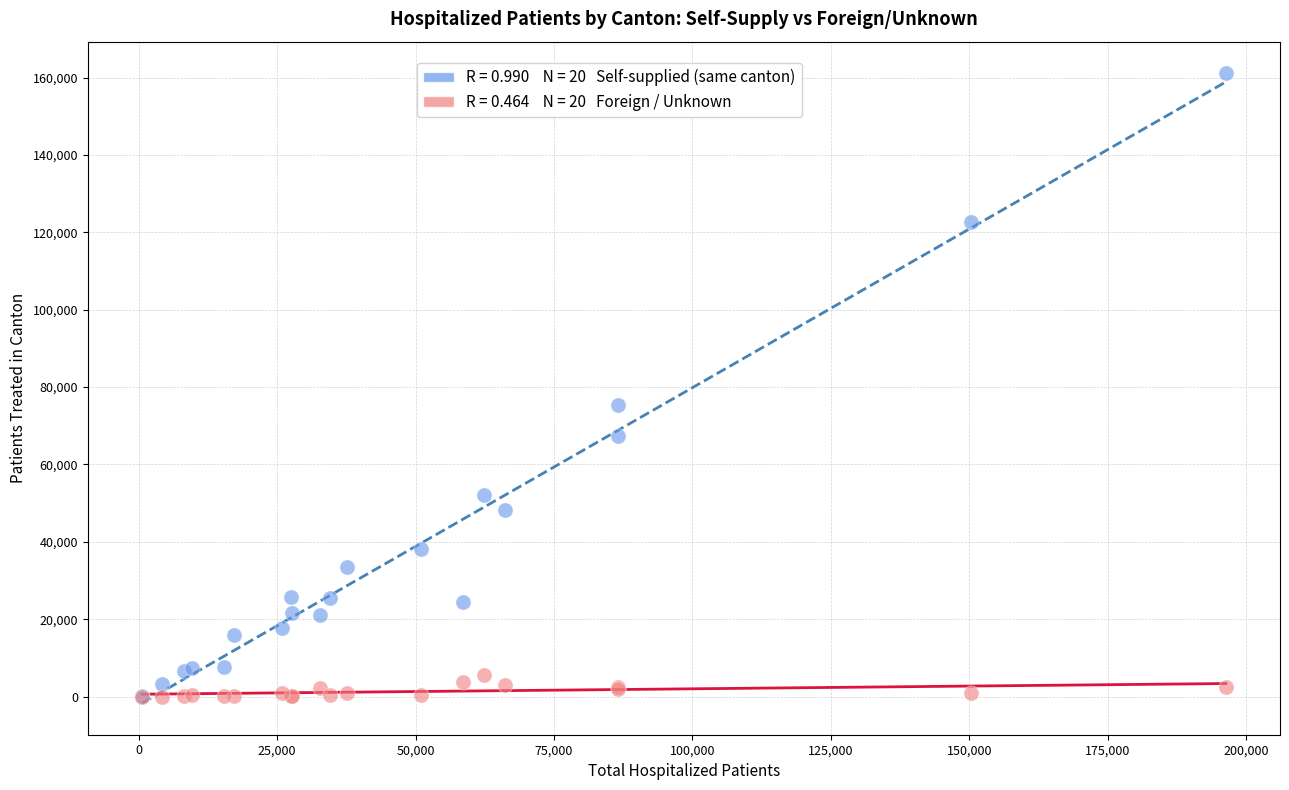

Across all series, what Y value is closest to 80570?

75249